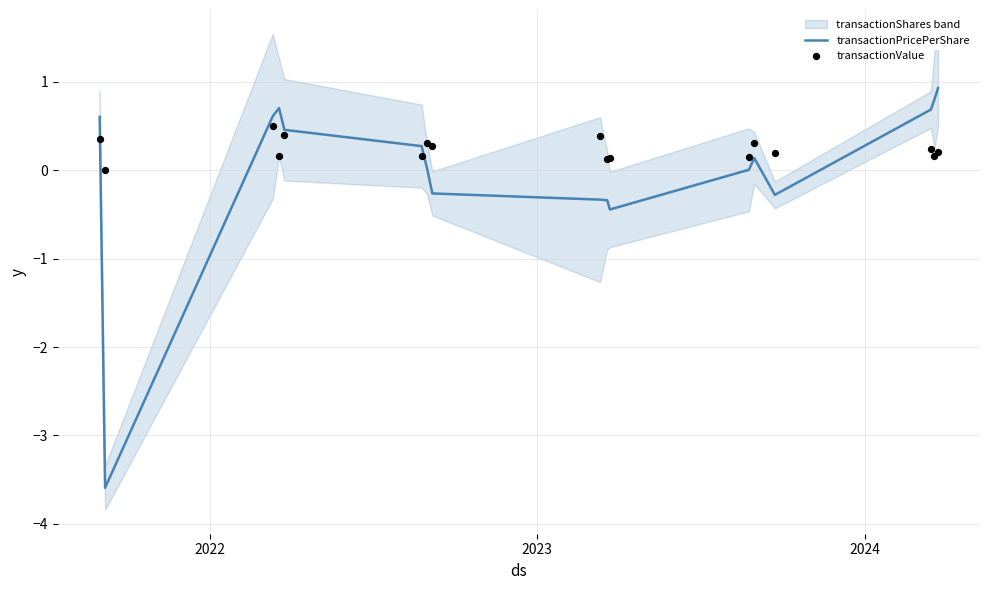

Is the value of transactionPricePerShare at 16 greater than the value of transactionValue at 13?

Yes